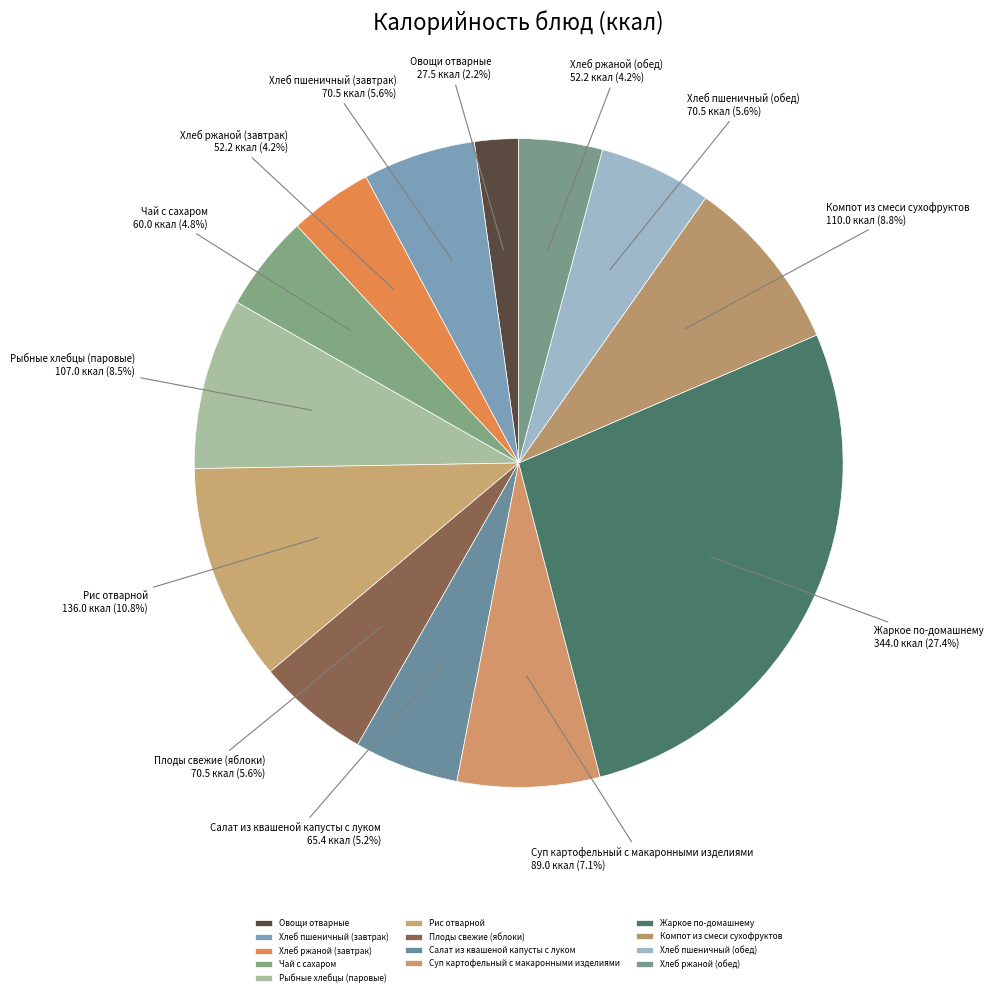

Is there a majority slice in this chart?

No